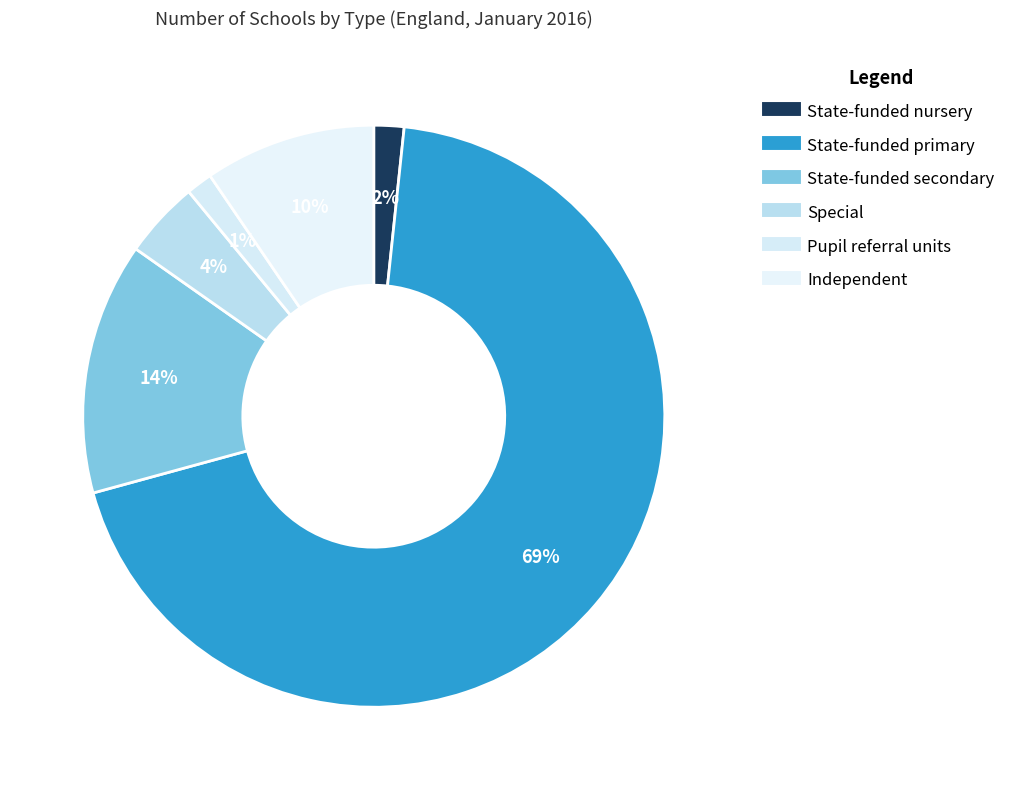

How many segments does this pie chart have?

6